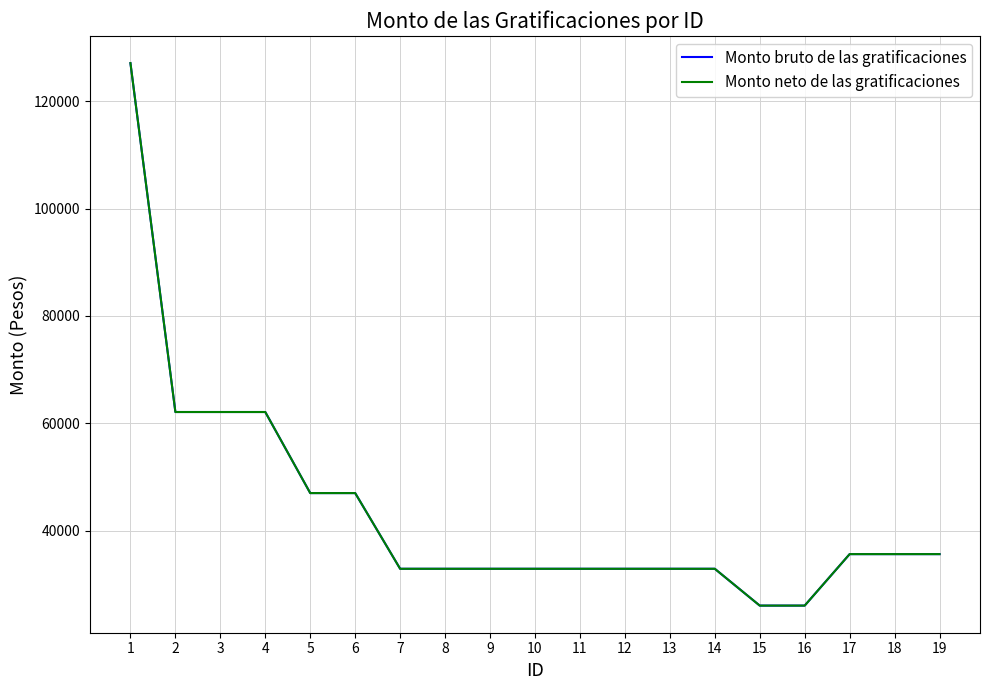

True or false: Monto bruto de las gratificaciones has more than 0 interior local peaks.

False